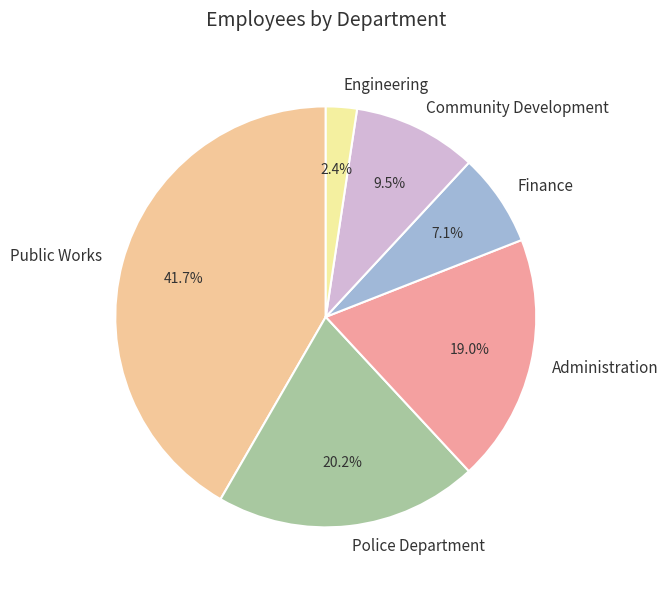

Combined, do Engineering and Finance account for over 50%?

No